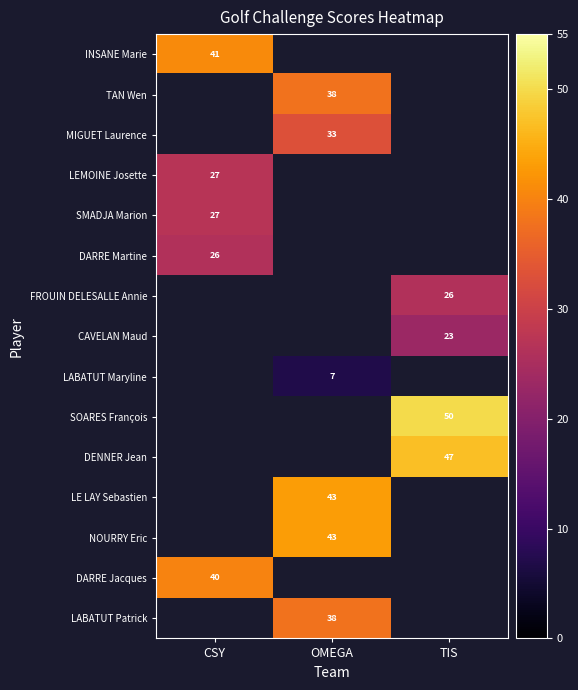

Which category has the lowest value across all series?

OMEGA